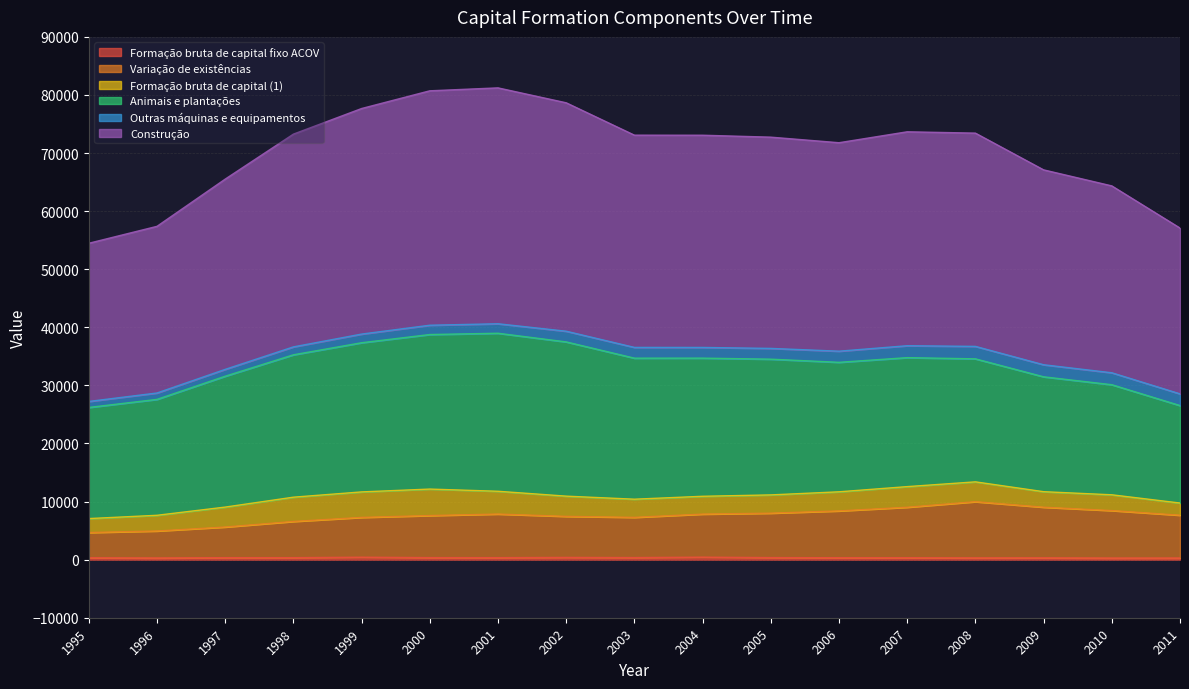

The value of Variação de existências at 2000 is 7592.5. True or false?

True